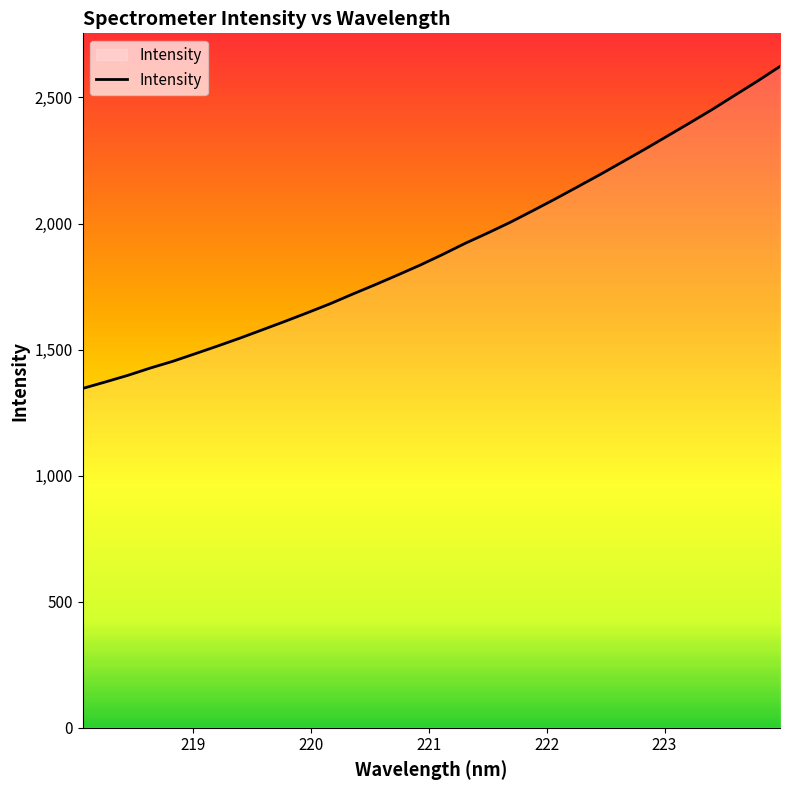

What is the smallest value displayed?

1345.7